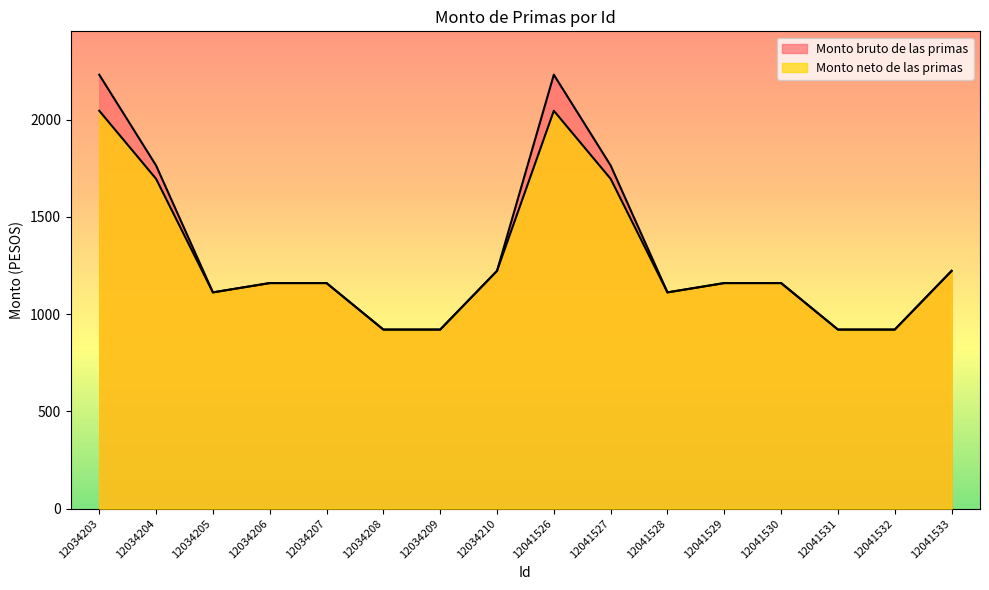

What is the greatest value displayed?

2231.1